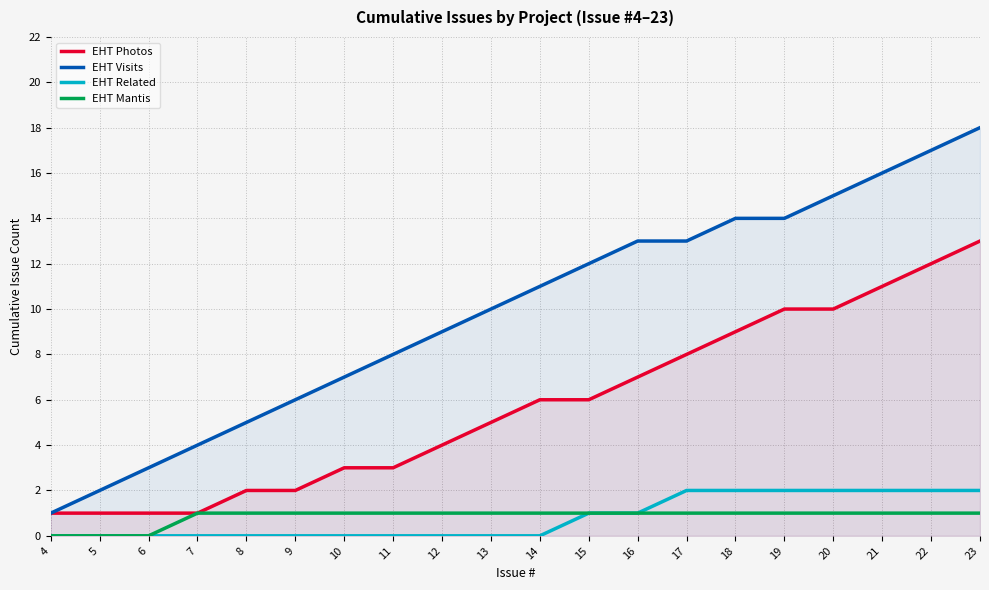

Count the number of categories in the chart.

20